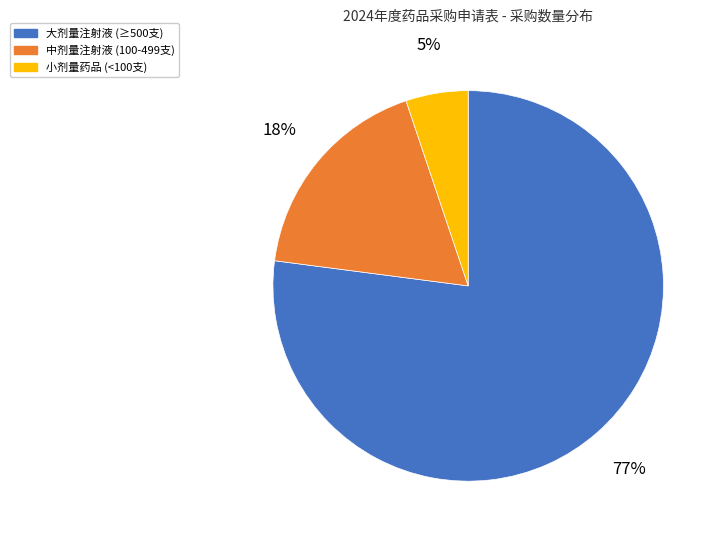

To the nearest percent, what is the average slice percentage?

33%